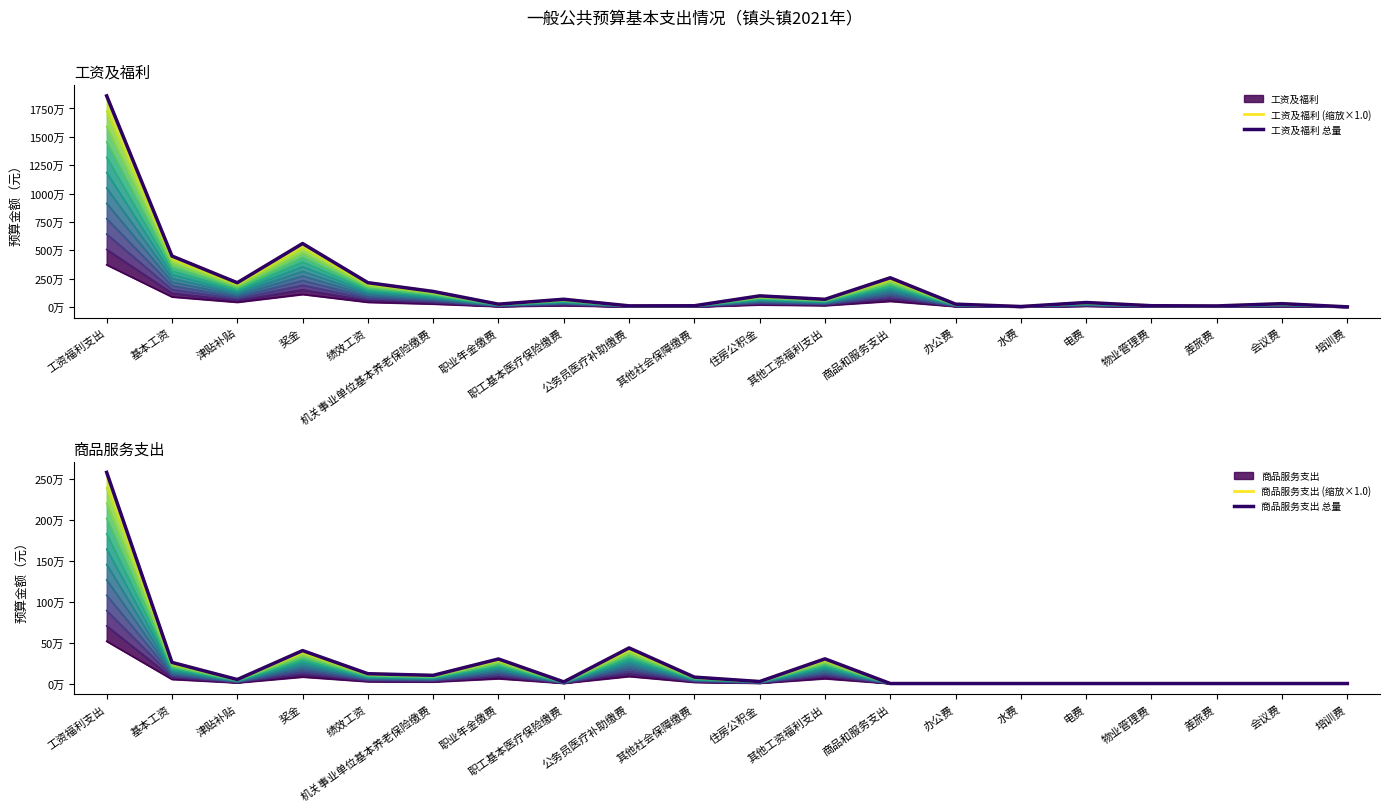

Reading left to right, list all the values displayed in this chart.

工资及福利 (缩放×1.0): 18603668.1	4495284.0	2144544.0	5599107.0	2148096.0	1376888.2	255464.5	688444.1	108099.5	116327.3	987713.4	683700.0	2580000.0	258000.0	49000.0	402500.0	120000.0	100000.0	300000.0	20000.0
工资及福利 总量: 18603668.1	4495284.0	2144544.0	5599107.0	2148096.0	1376888.2	255464.5	688444.1	108099.5	116327.3	987713.4	683700.0	2580000.0	258000.0	49000.0	402500.0	120000.0	100000.0	300000.0	20000.0
商品服务支出 (缩放×1.0): 2580000.0	258000.0	49000.0	402500.0	120000.0	100000.0	300000.0	20000.0	435000.0	78265.1	24500.0	301414.6	0.0	0.0	0.0	0.0	0.0	0.0	0.0	0.0
商品服务支出 总量: 2580000.0	258000.0	49000.0	402500.0	120000.0	100000.0	300000.0	20000.0	435000.0	78265.1	24500.0	301414.6	0.0	0.0	0.0	0.0	0.0	0.0	0.0	0.0